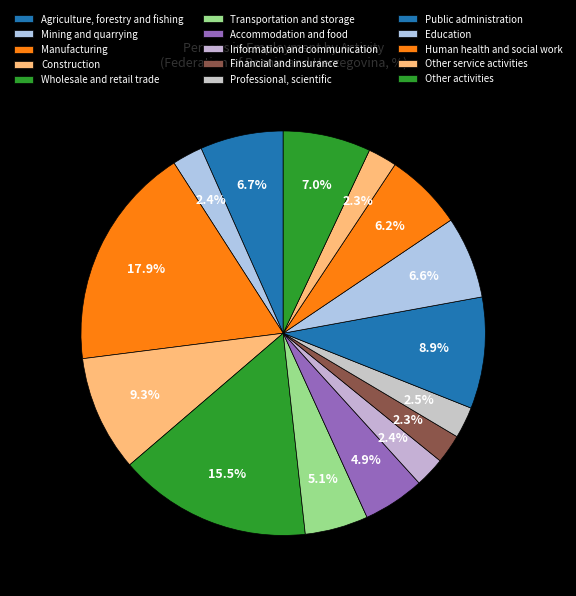

How many slices are in this pie chart?

15